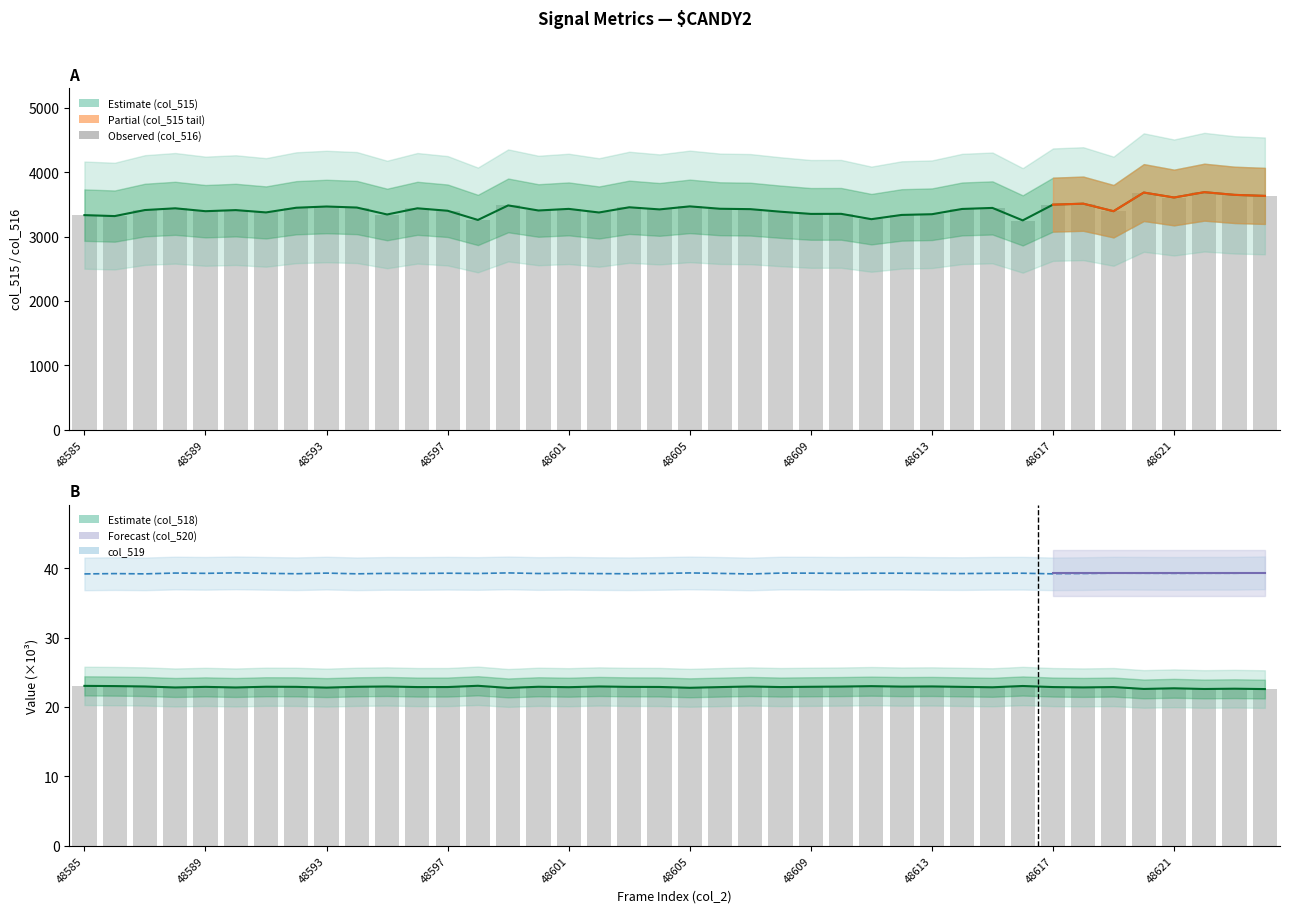

Which series has the widest spread of values?

col_516